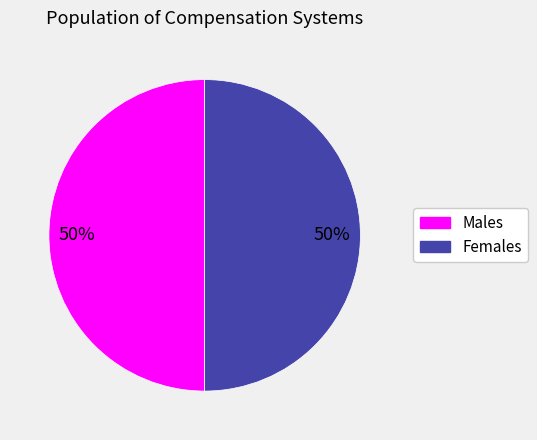

True or false: Males accounts for 50% of the total.

True